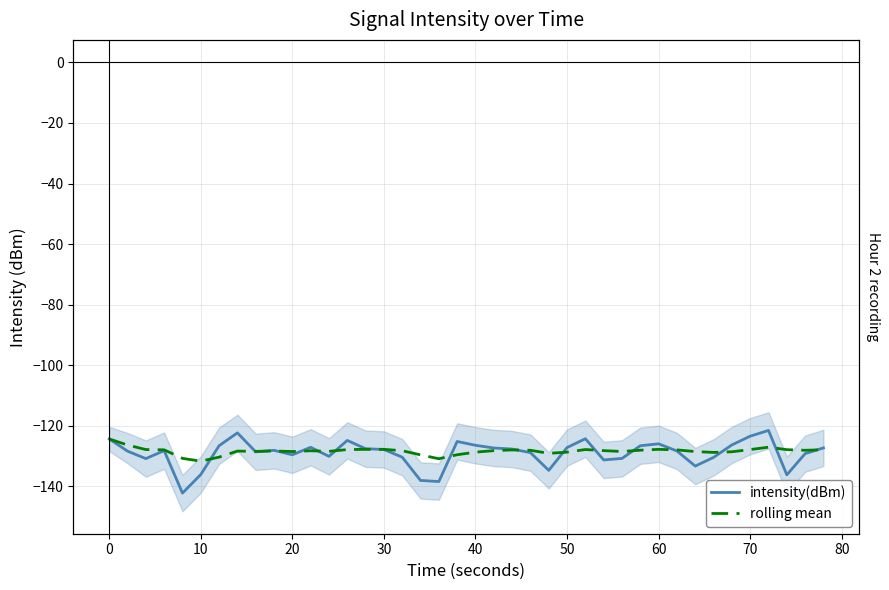

What are all the series names shown in the legend?

intensity(dBm), rolling mean